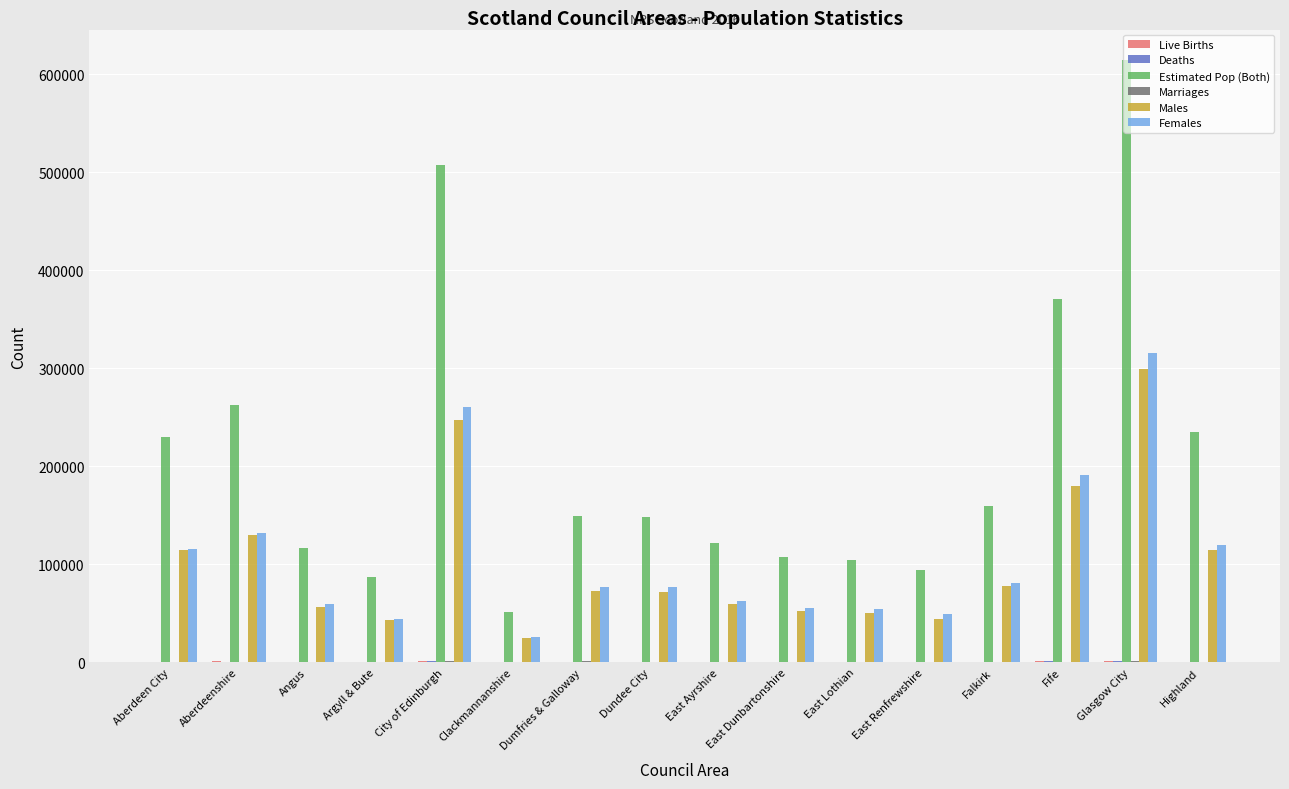

What is the total value across all series at East Renfrewshire?

188175